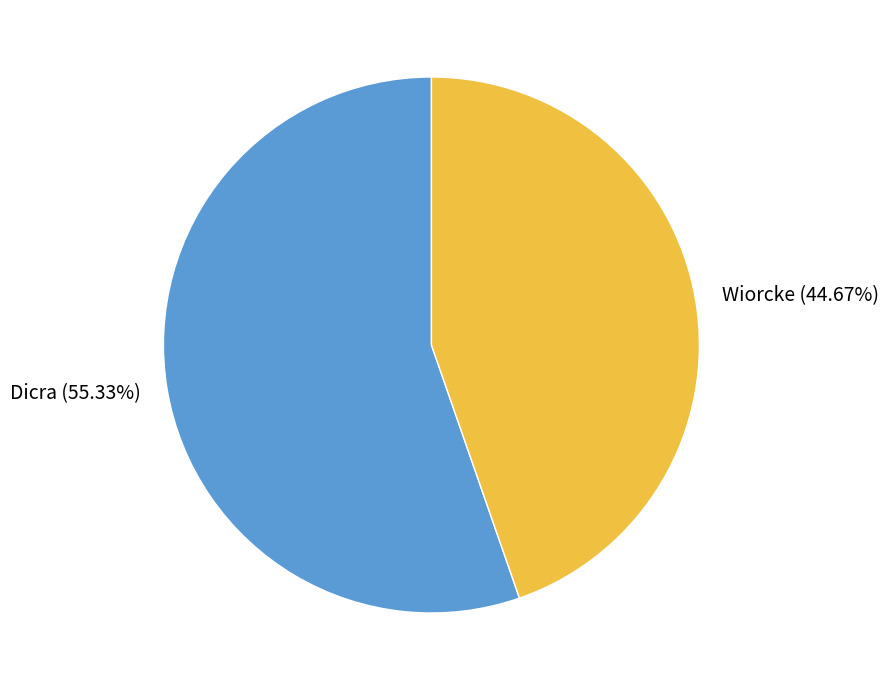

Is the sum of Wiorcke and Dicra greater than half?

Yes